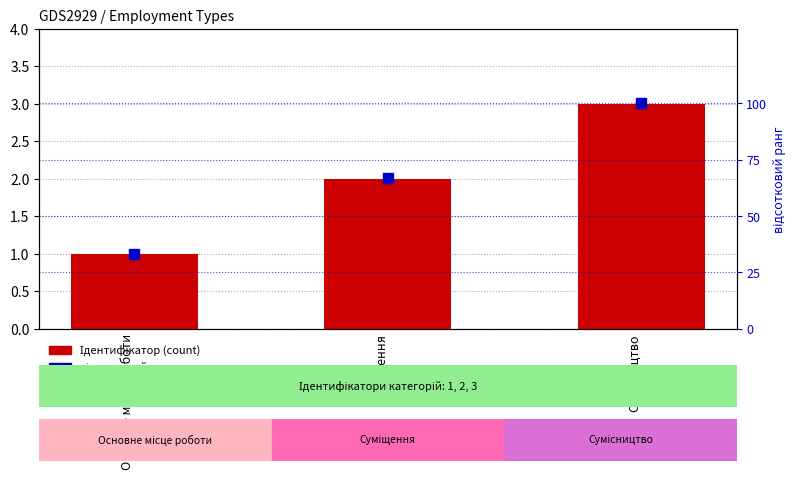

Which series reaches the minimum Y coordinate?

Ідентифікатор